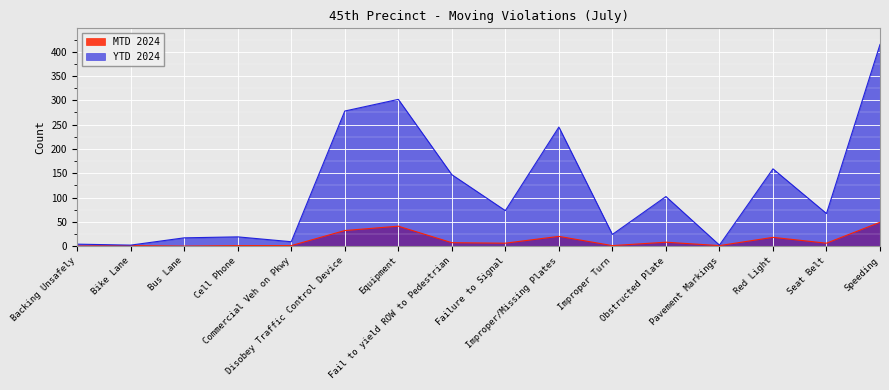

Which category has the lowest value in the YTD 2024 series?

Bike Lane